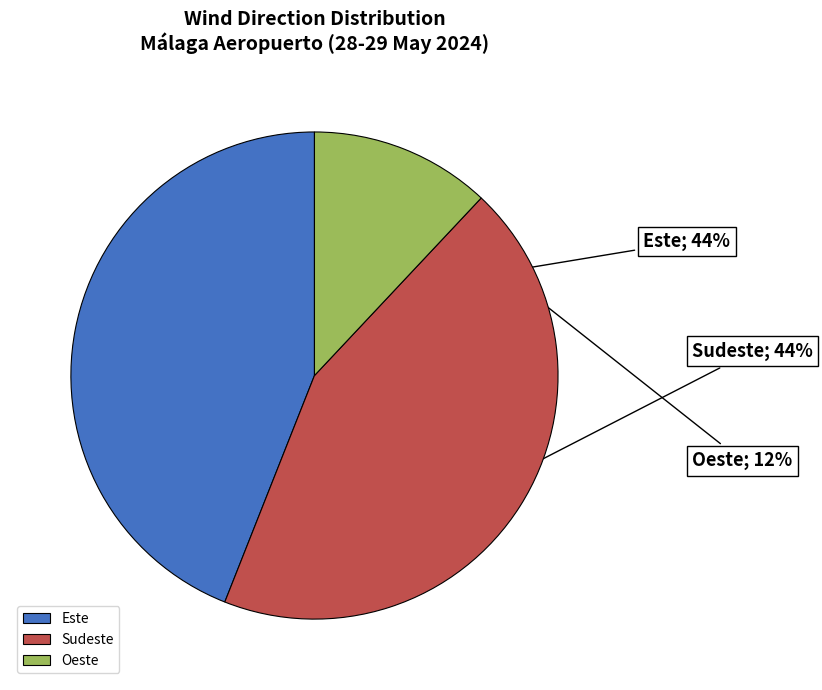

Is it true that Este is 32% of the pie?

False